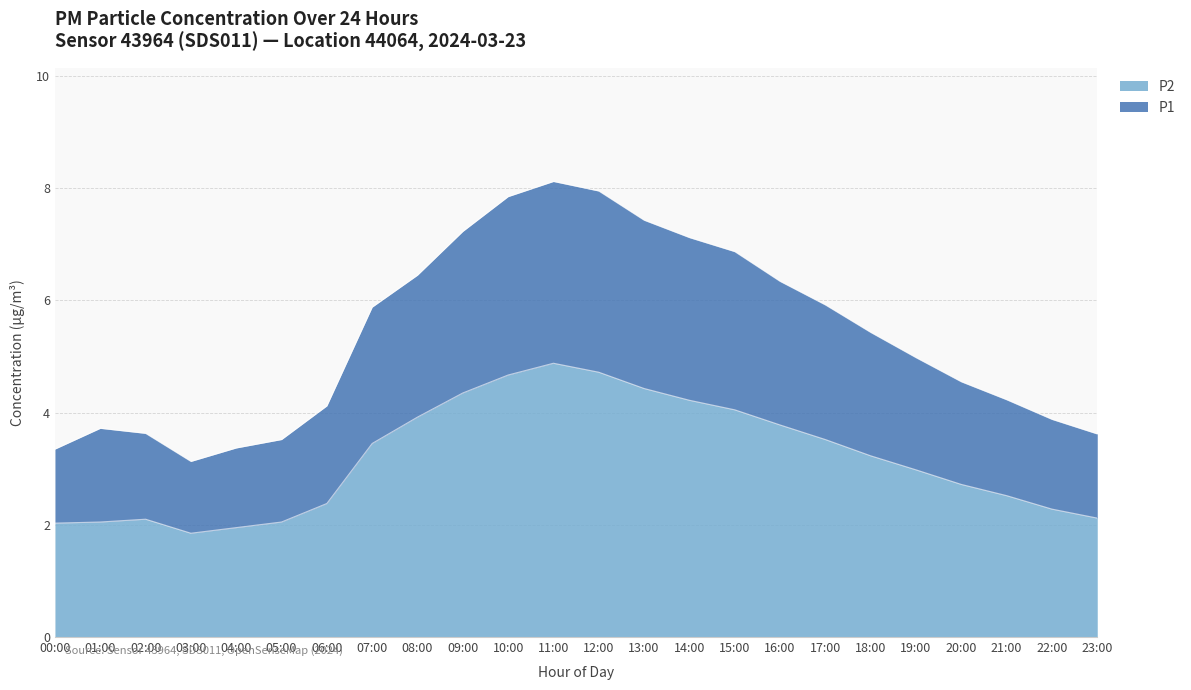

At which category is the sum across all series the highest?

11:00